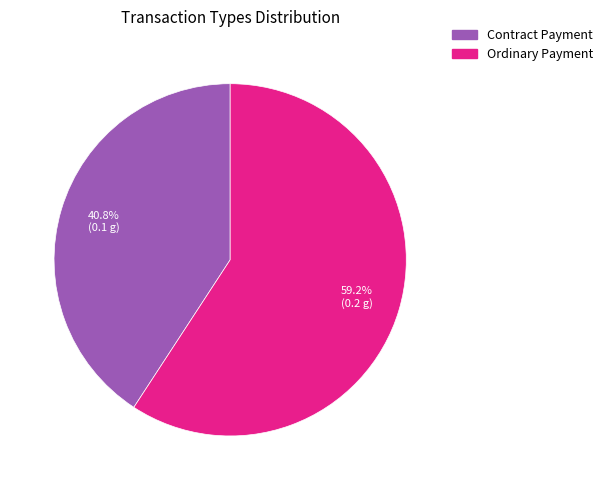

What is the largest slice in the pie chart?

Ordinary Payment